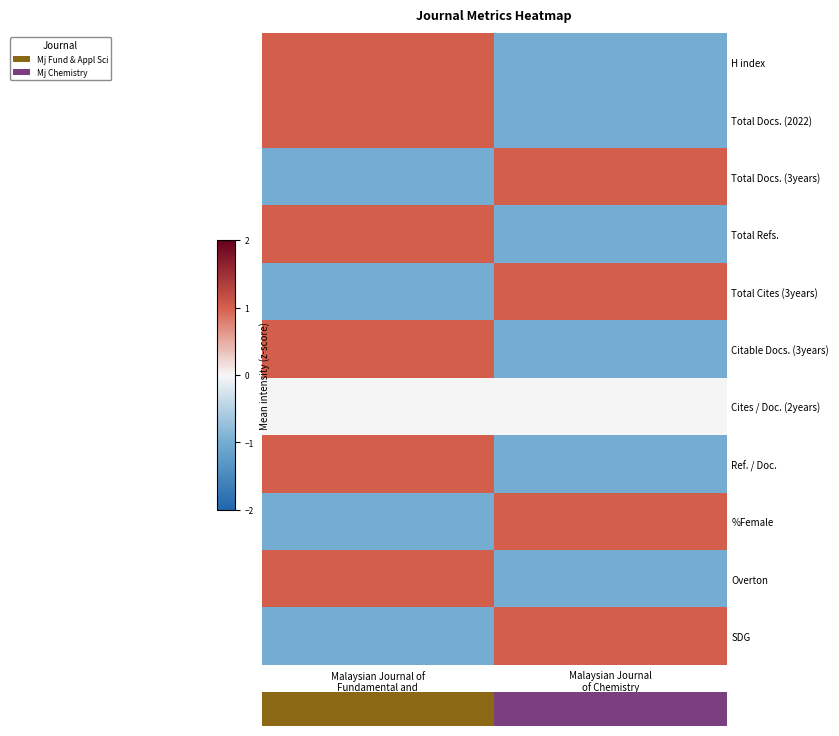

At which label does Total Cites (3years) reach its peak?

Malaysian Journal of Chemistry